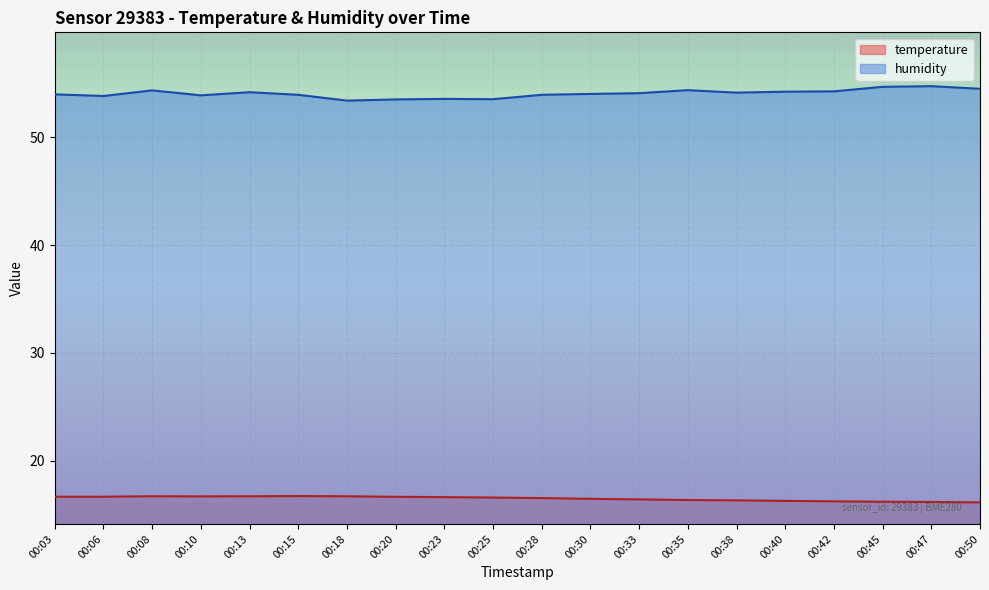

What is the total value across all series at 00:50?

70.6